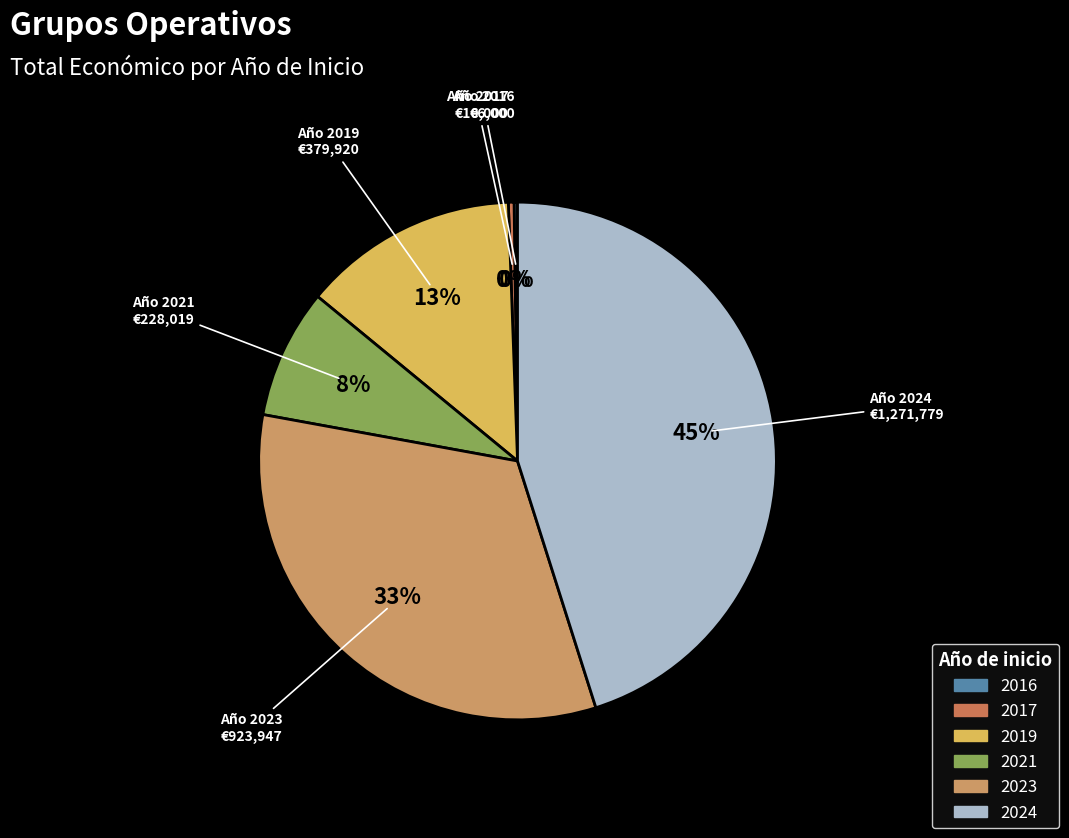

To the nearest percent, what portion does 2023 represent?

33%